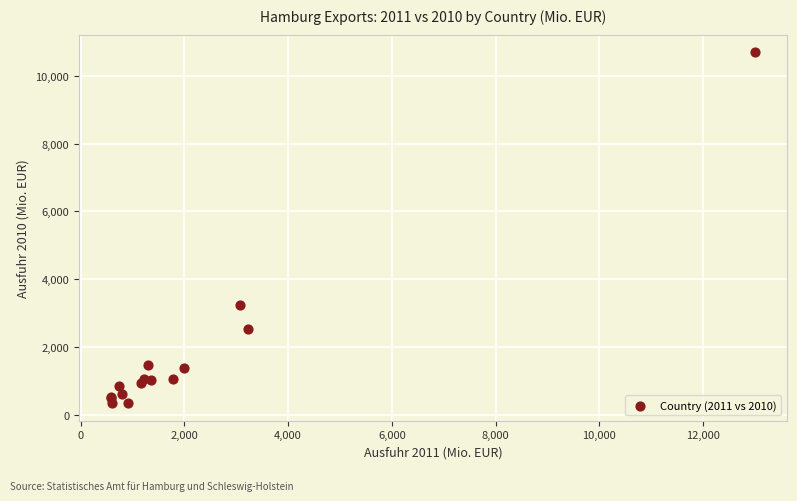

What Y value in the scatter plot is closest to 5520?

3248.7